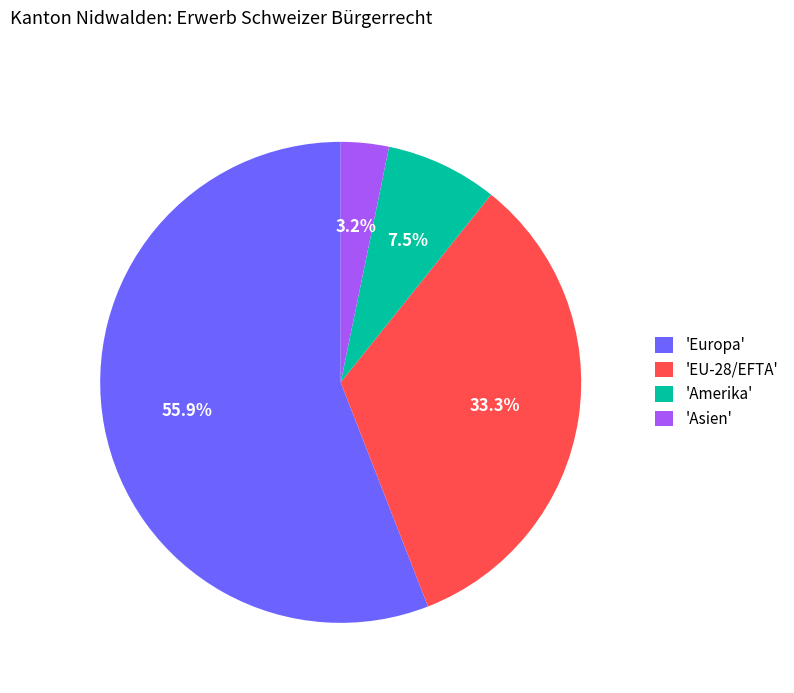

Is the sum of 'EU-28/EFTA' and 'Europa' greater than half?

Yes